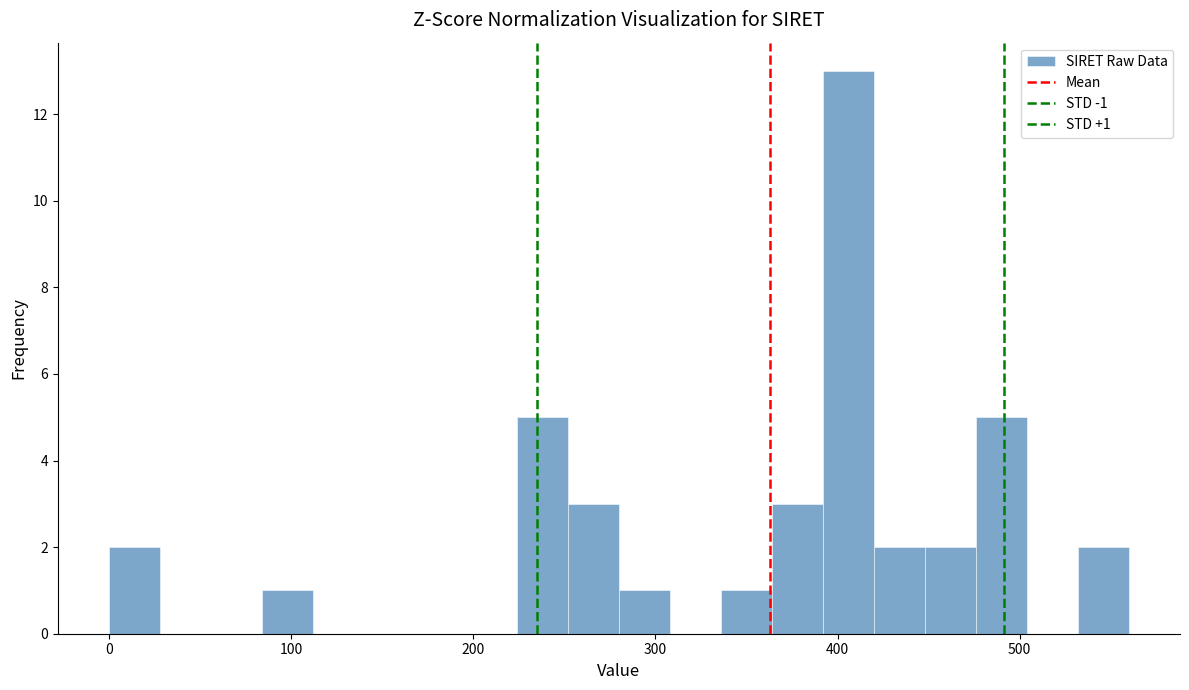

Around what value on the x-axis is the tallest bar? Give the approximate position of its centre, as read against the axis.

410